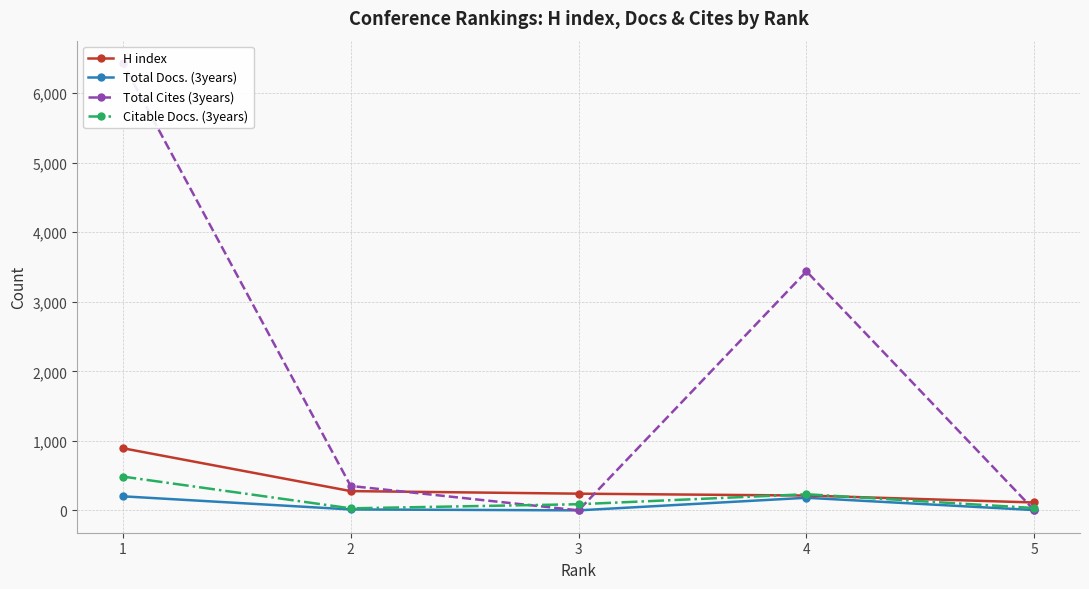

How many interior local valleys does the Citable Docs. (3years) series have?

1